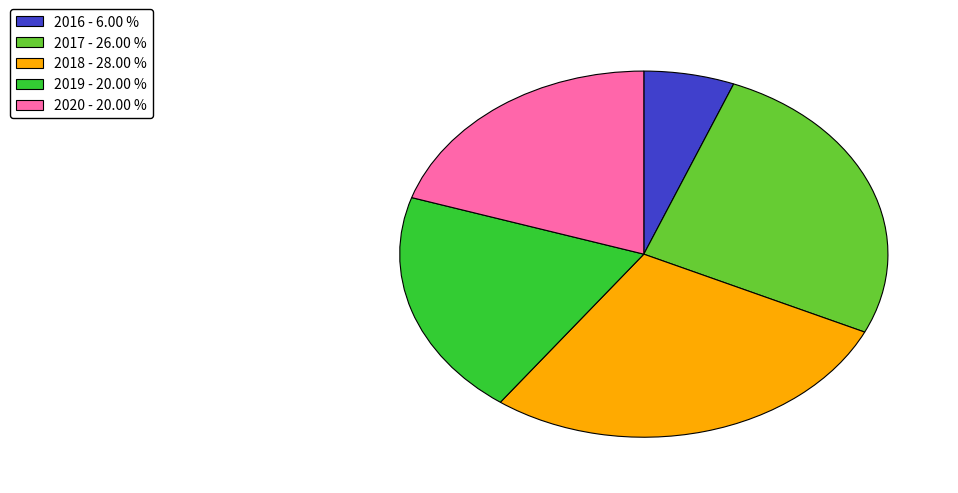

Is there any slice that represents more than half of the pie?

No